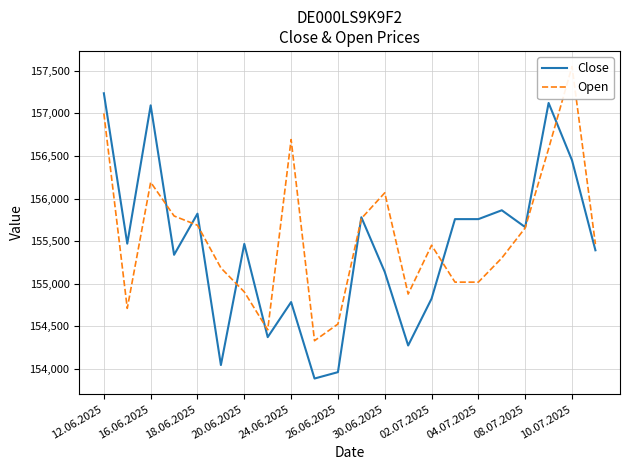

At which label does Close reach its peak?

12.06.2025